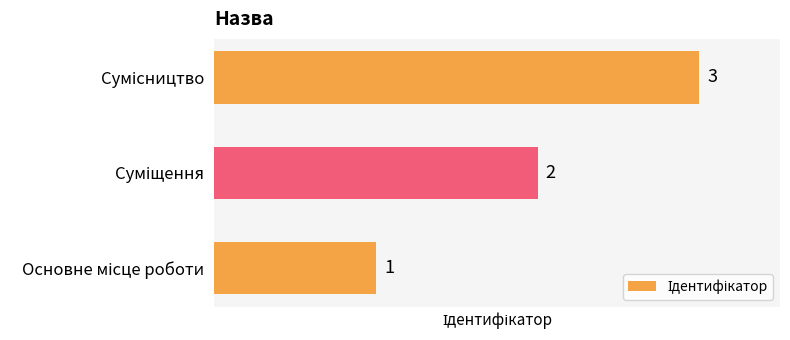

How many values are between 1 and 3?

3